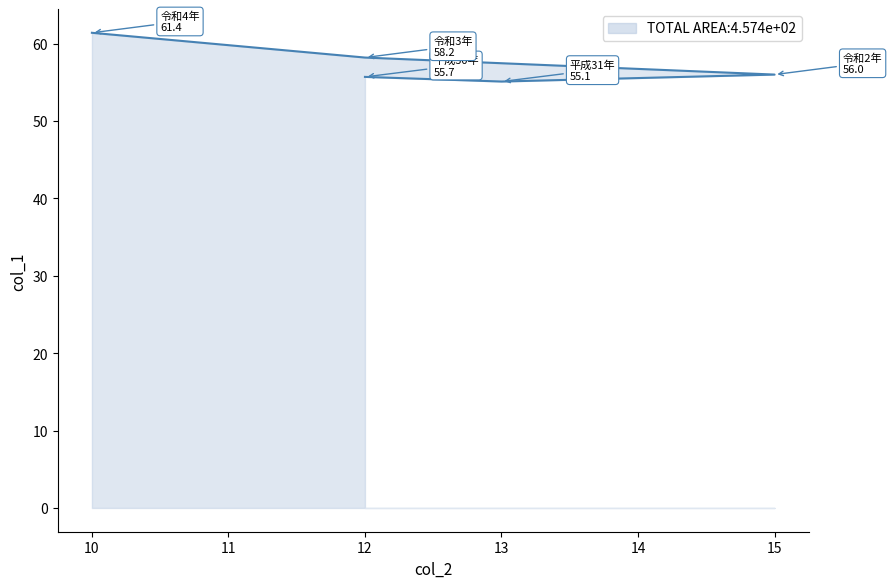

Approximately how many times larger is the value at 10 compared to 15?

1.1